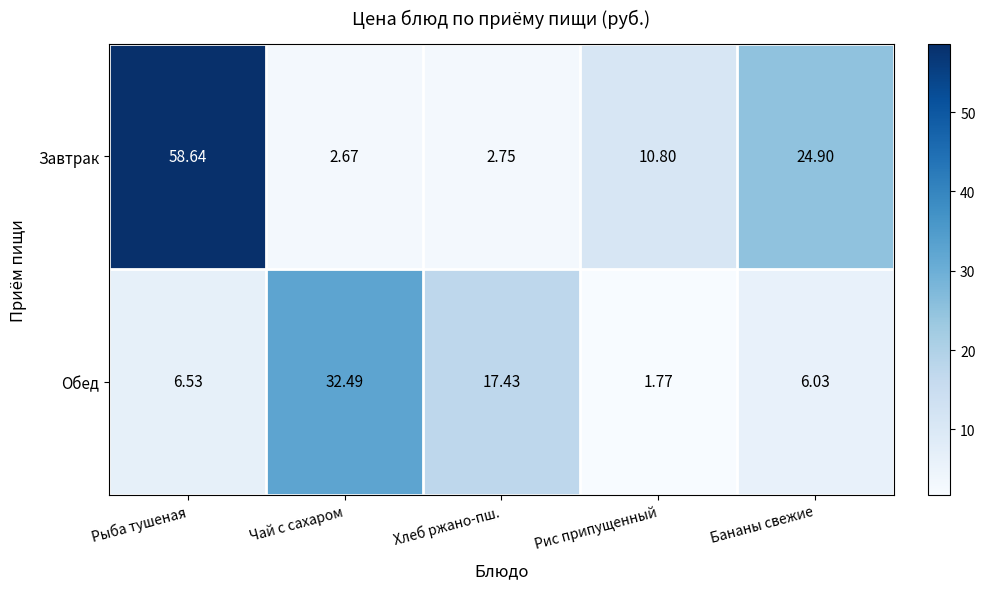

Between Рыба тушеная and Рис припущенный, which series saw the biggest shift?

Завтрак